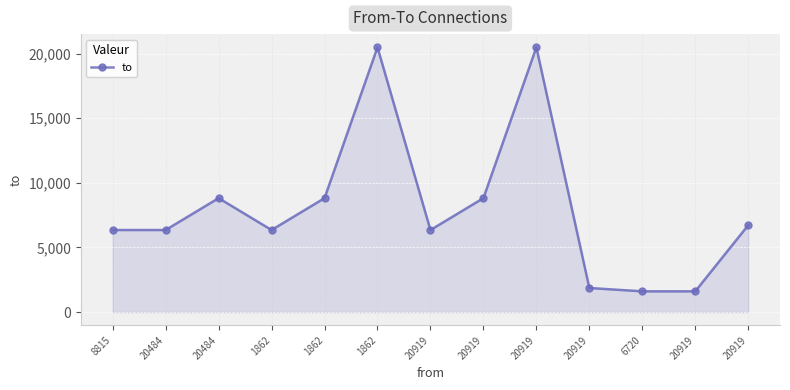

What is the average value?

8046